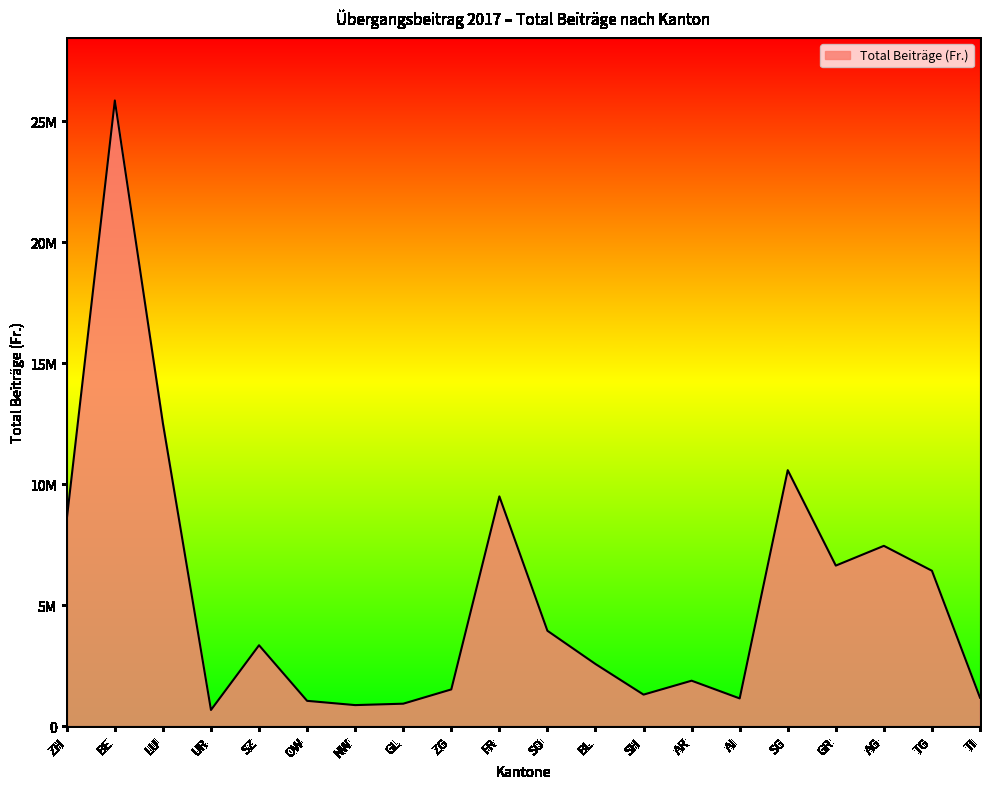

Does the chart display data point markers on the line(s)?

No